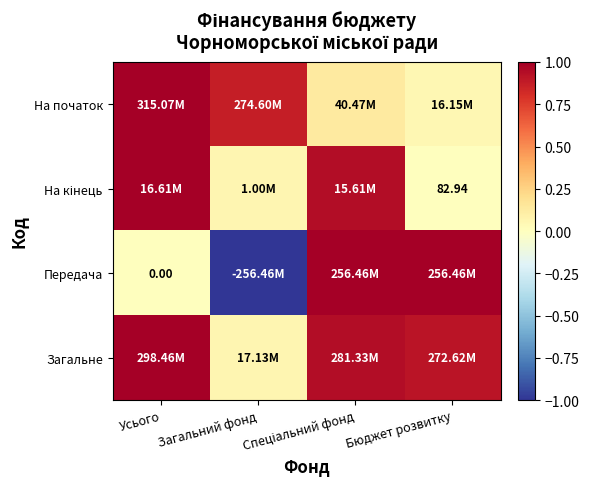

Which category has the highest value across all series?

Усього